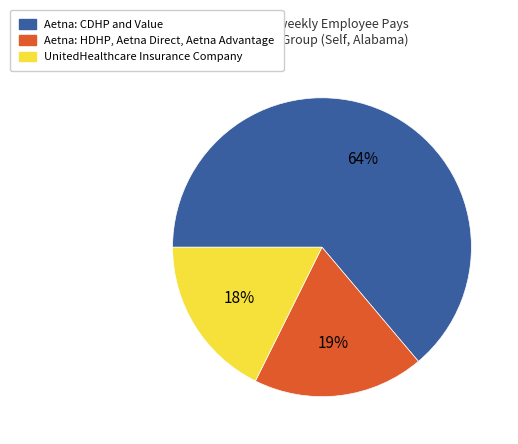

Combined, do Aetna: CDHP and Value and Aetna: HDHP, Aetna Direct, Aetna Advantage account for over 50%?

Yes